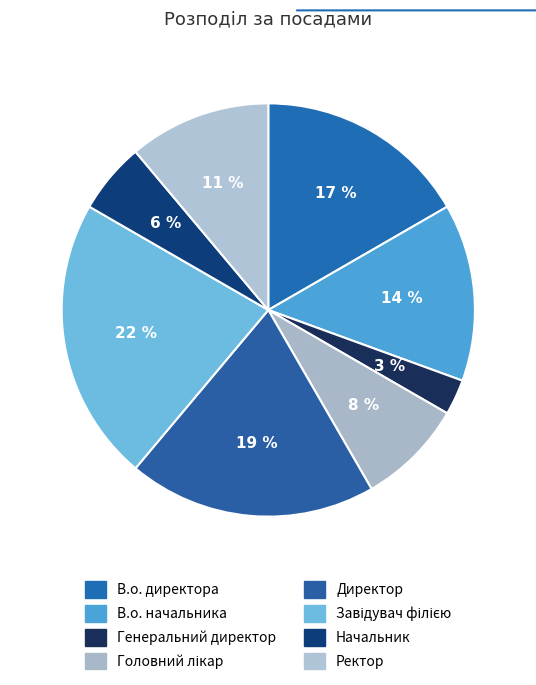

Count the number of slices in the pie.

8